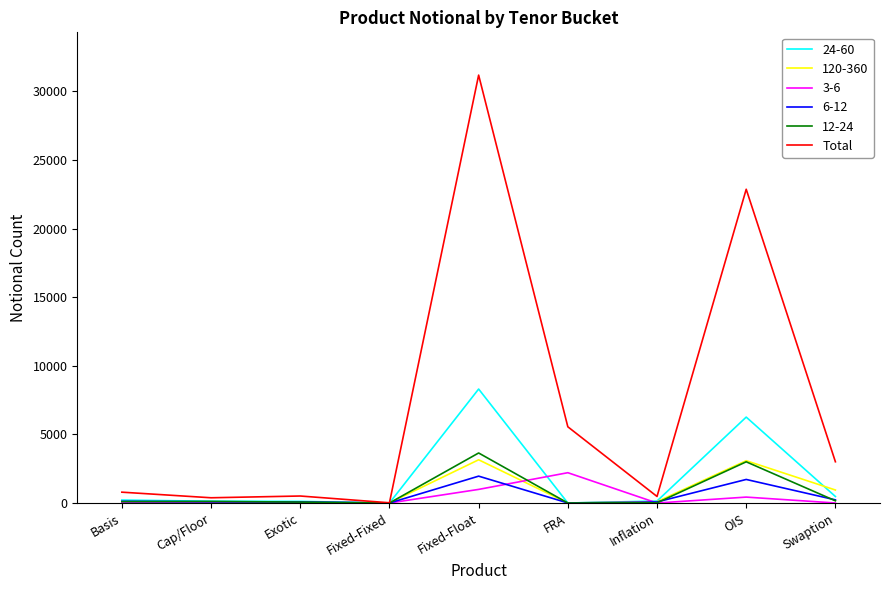

At which category does the chart reach its peak across all series?

Fixed-Float